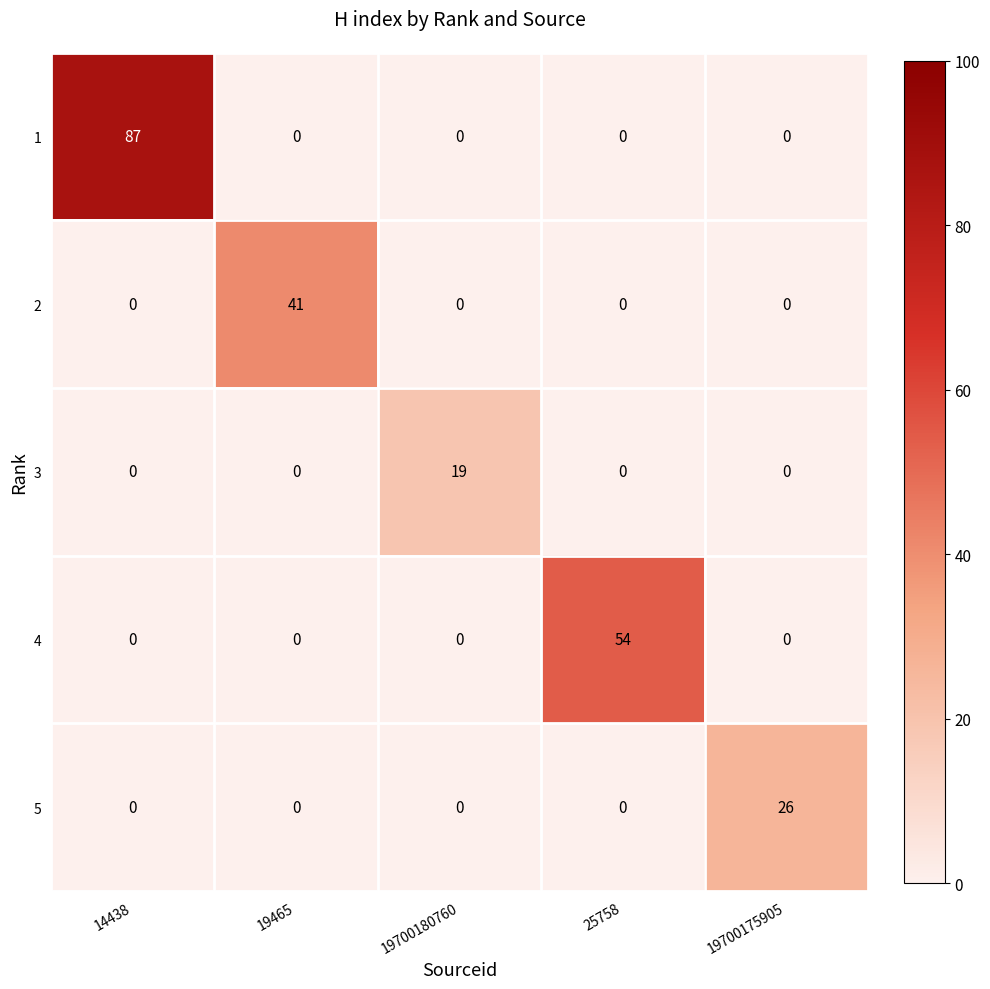

True or false: 2 has a value of 0 at 14438.

True